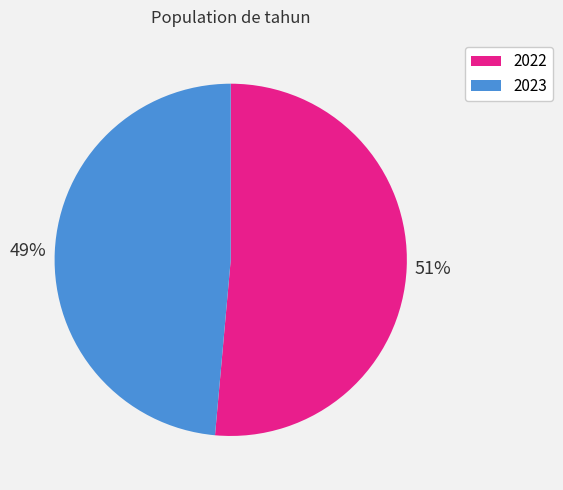

Combined, do 2022 and 2023 account for over 50%?

Yes